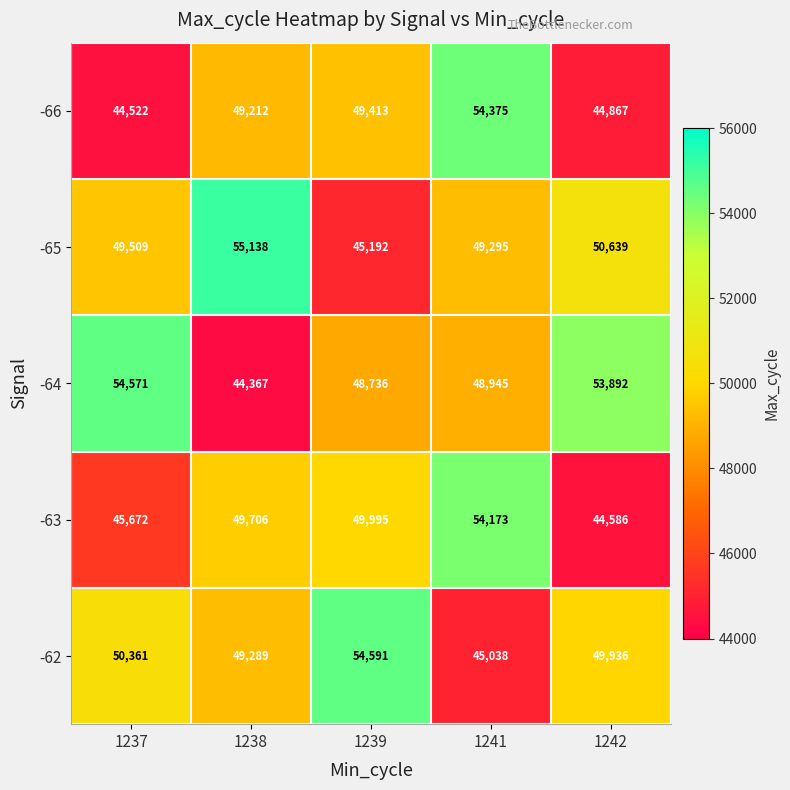

What is the spread (max minus min) of values at 1239?

9399